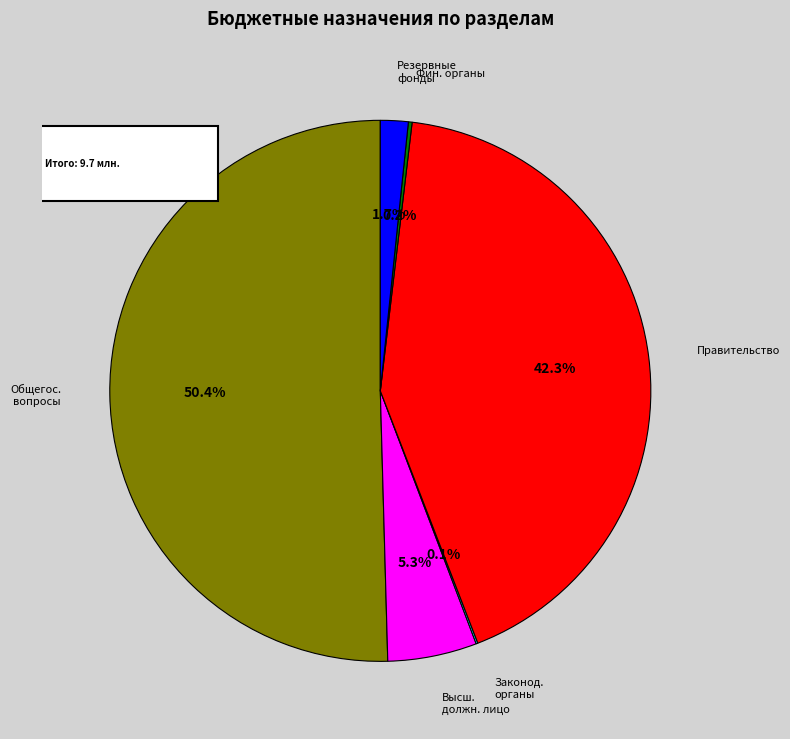

Combined, what portion of the pie is Обеспечение деятельности финансовых органов and Функционирование Правительства?

42.5%